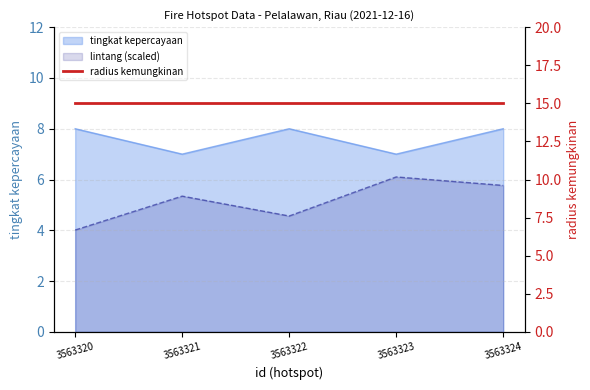

What is the change in value from 3563320 to 3563323?

-1